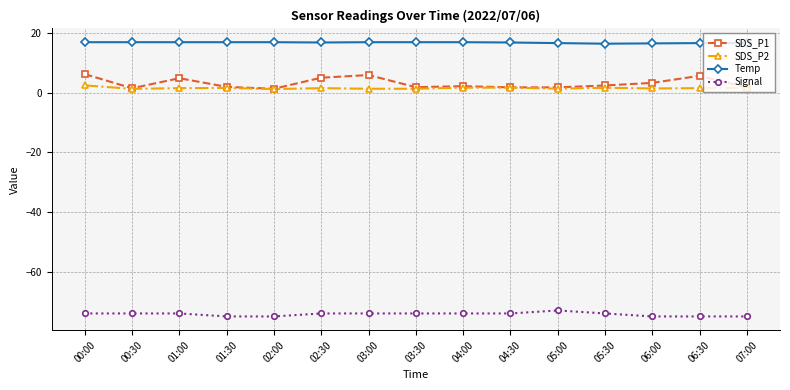

What is the sum of all SDS_P1 values?

47.2